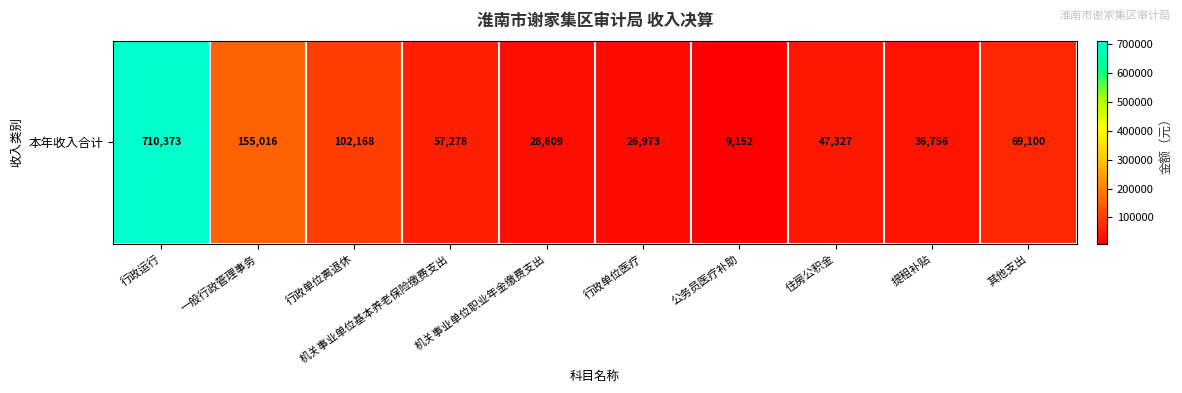

How many data points are less than 57278?

5